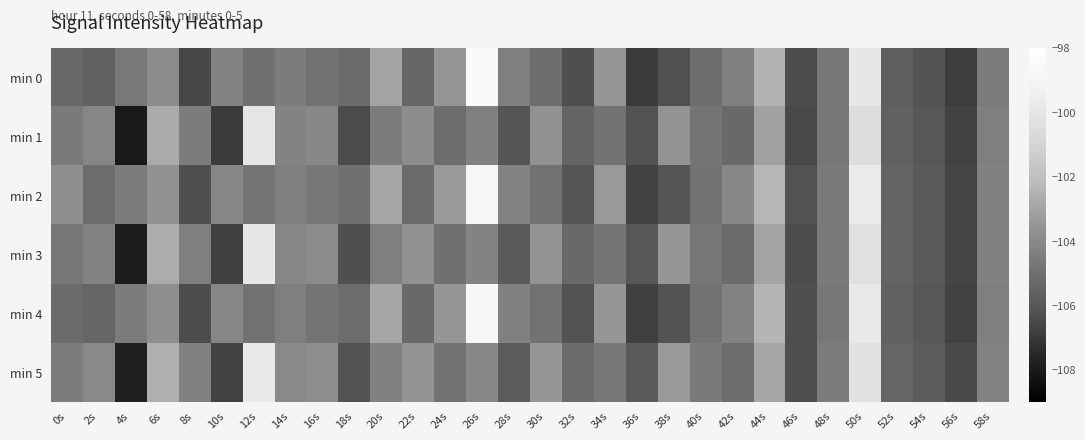

Which series has the widest spread of values?

min 0